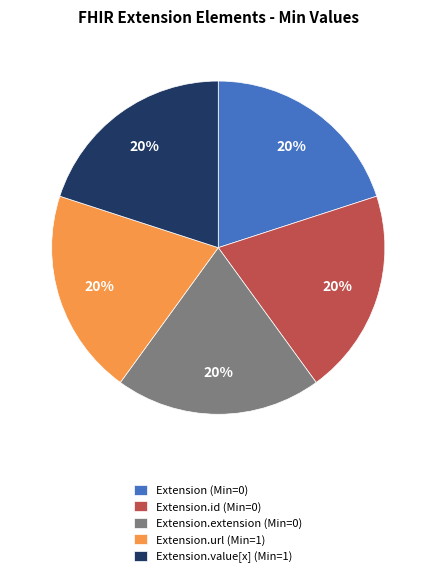

Combined, do Extension.url (Min=1) and Extension.extension (Min=0) account for over 50%?

No